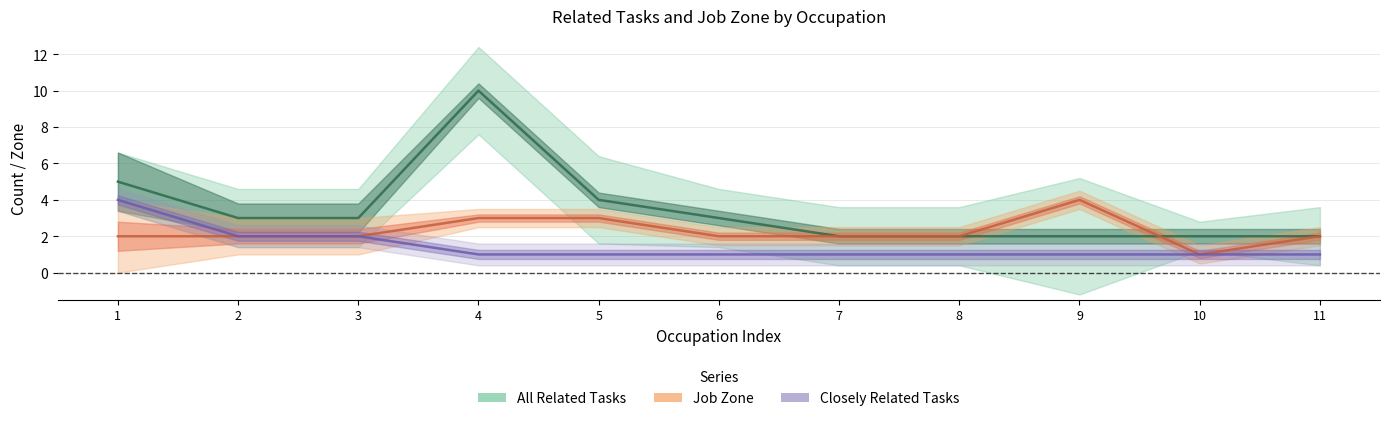

True or false: closely_related and all_related cross at least once.

False